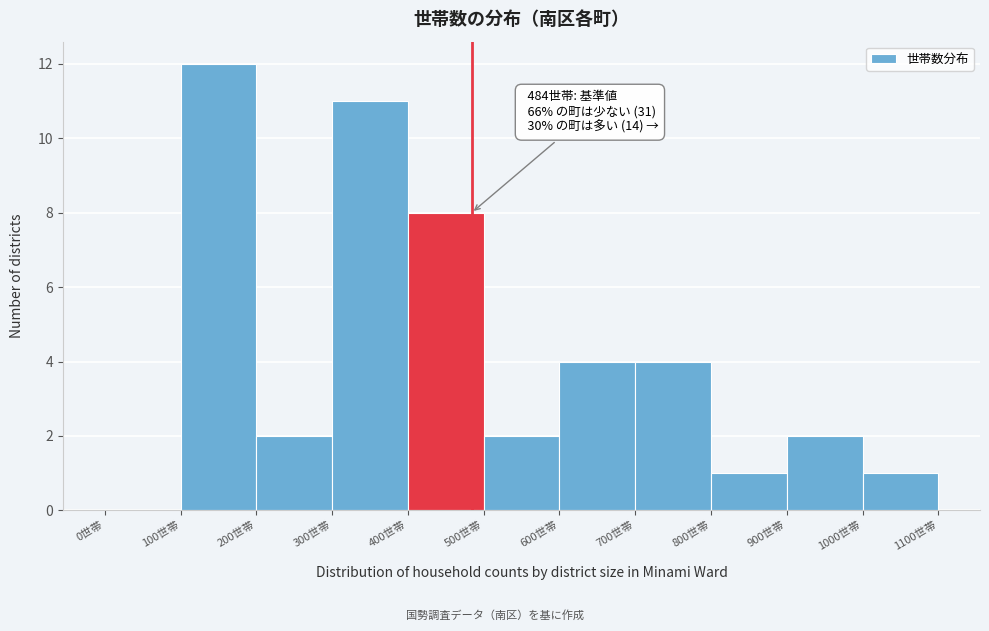

Over which range of the x-axis is the bar tallest?

100 to 200